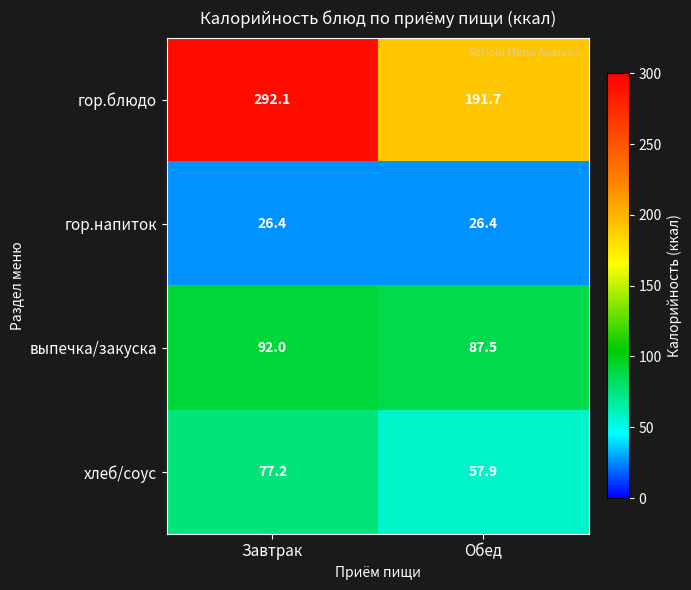

Which series has the largest range (max minus min)?

гор.блюдо